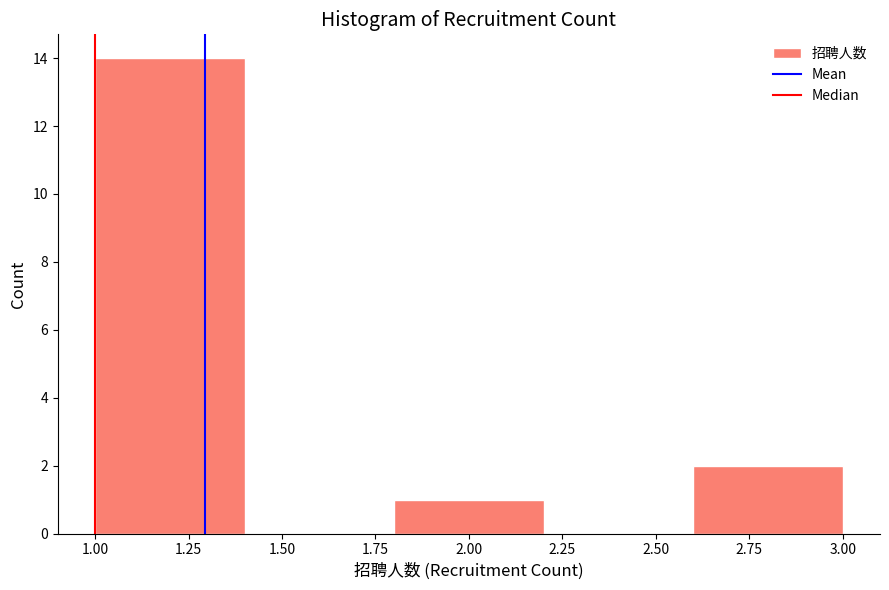

What is the height of the bar covering 2.6 to 3.0 on the x-axis? The values are not printed on the chart, so give them approximately, as read against the axis.

2